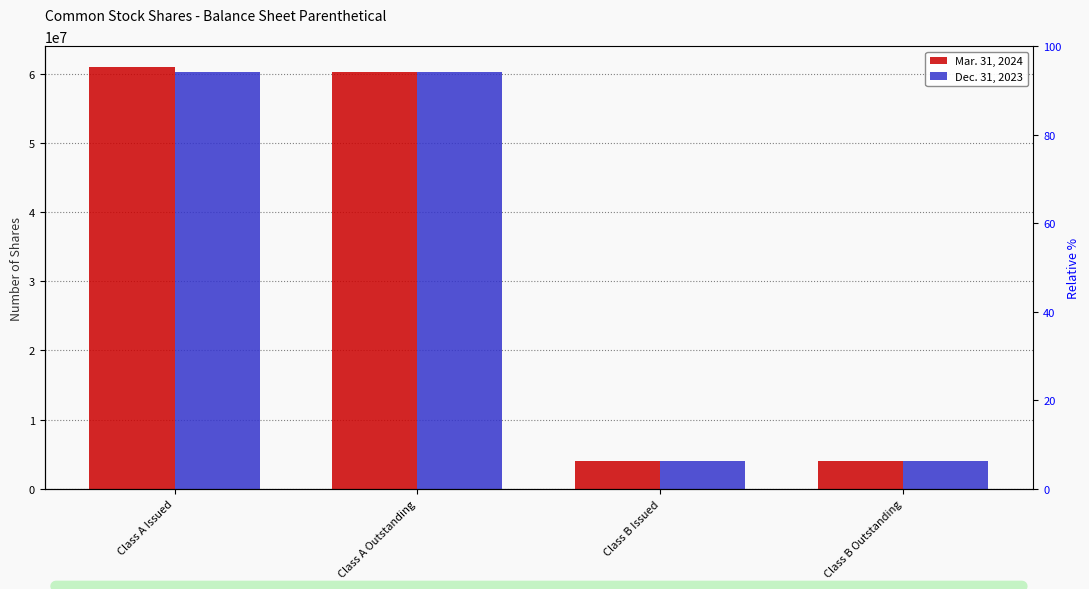

Reading left to right, what are all the values shown in this chart?

Mar. 31, 2024: 60891711	60253707	4044969	4044969
Dec. 31, 2023: 60253707	60253707	4044969	4044969